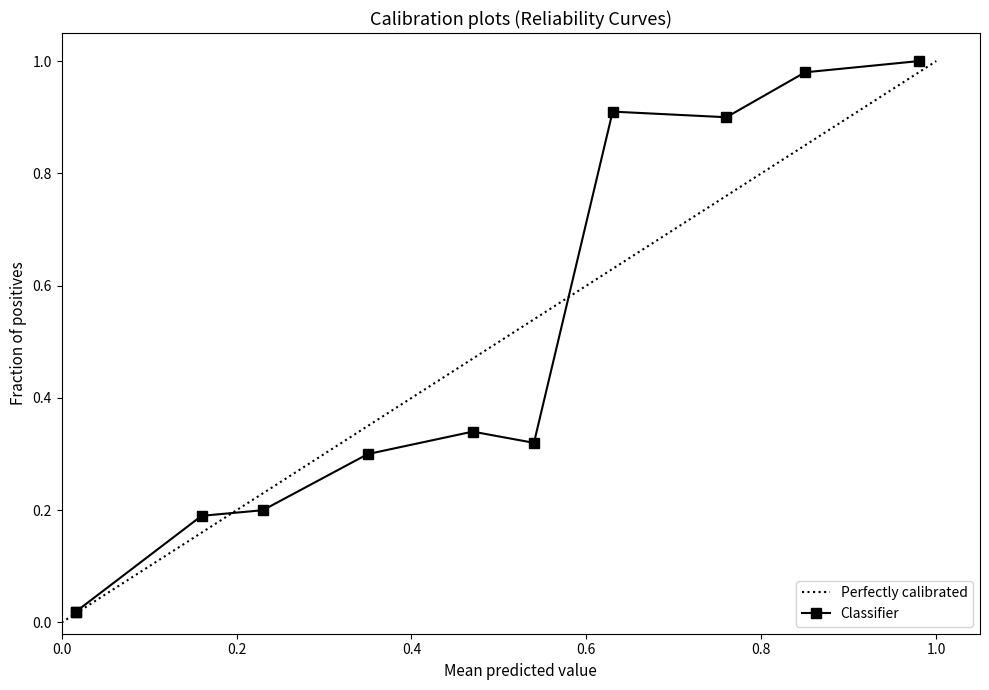

Rank the series by their maximum value, from lowest to highest.

Perfectly calibrated, Classifier